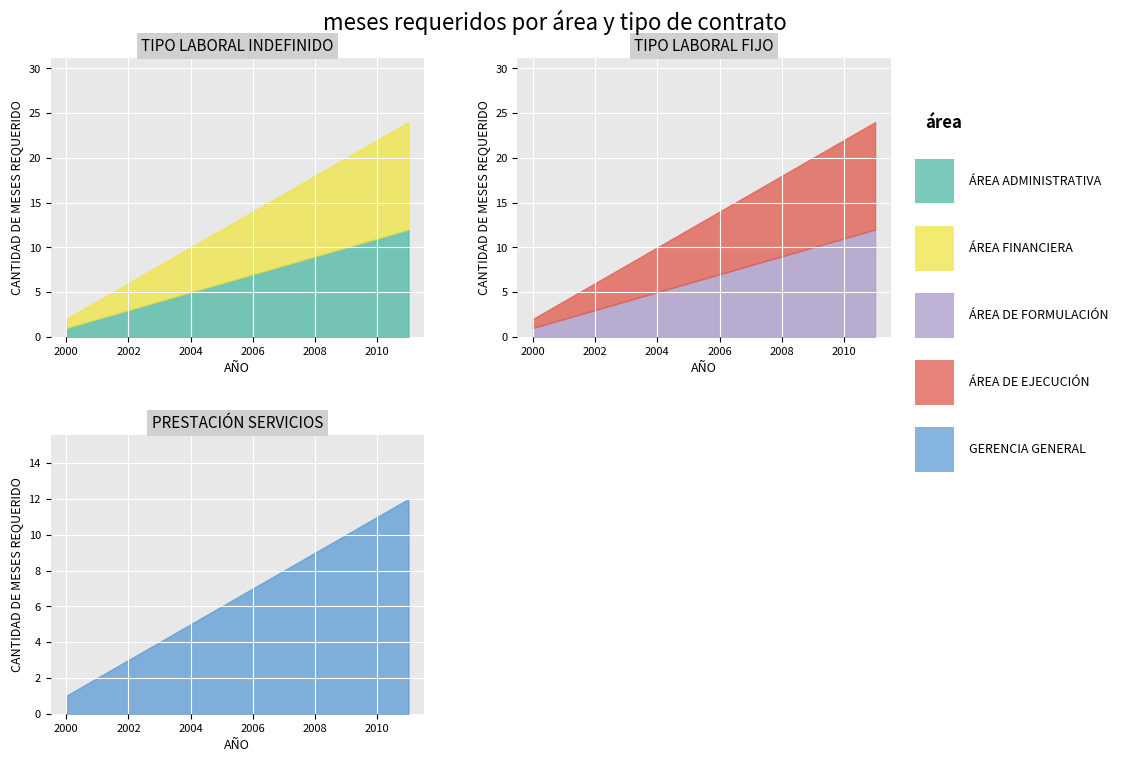

The GERENCIA GENERAL series shows 12 at 2011. True or false?

True